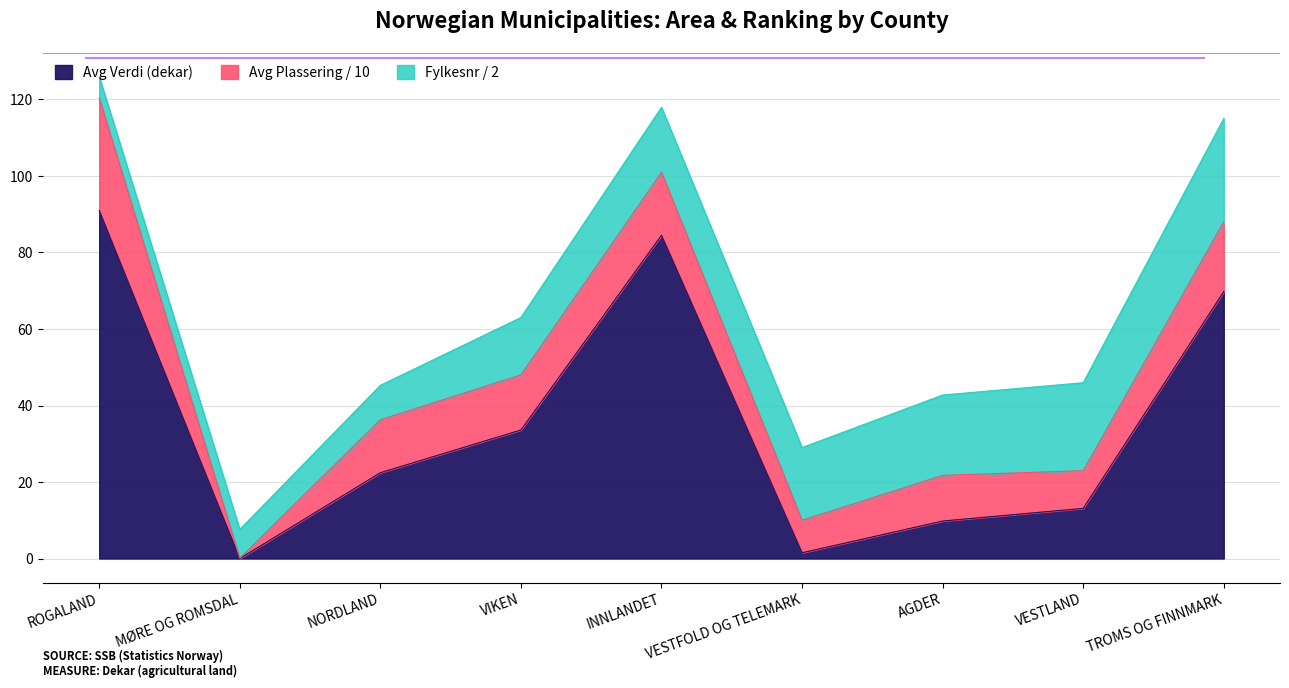

True or false: Avg Verdi (dekar) and Fylkesnr cross at least once.

True